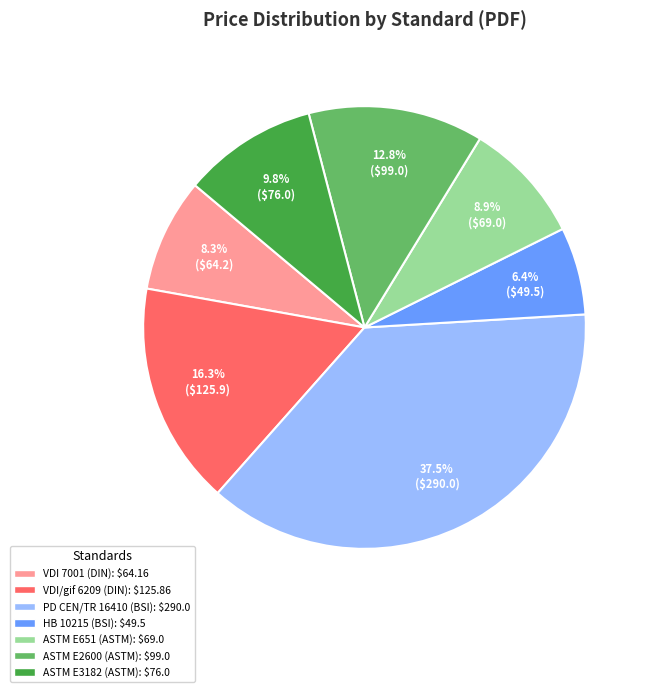

Which slice is the largest?

PD CEN/TR 16410 (BSI)